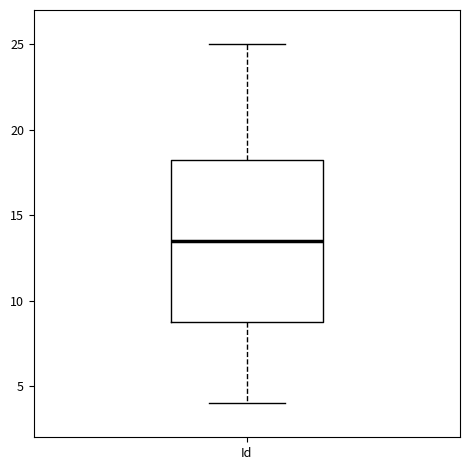

Read this box plot against the y-axis: the position of the median line, the range covered by the box, and the ends of both whiskers. The values are not printed on the chart, so give them approximately, as read against the axis.

median 13.5, box 9.0 to 18.5, whiskers 4.0 to 25.0